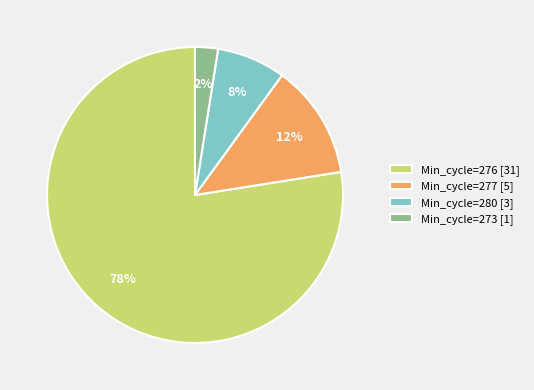

To the nearest percent, what portion does Min_cycle=280 [3] represent?

8%